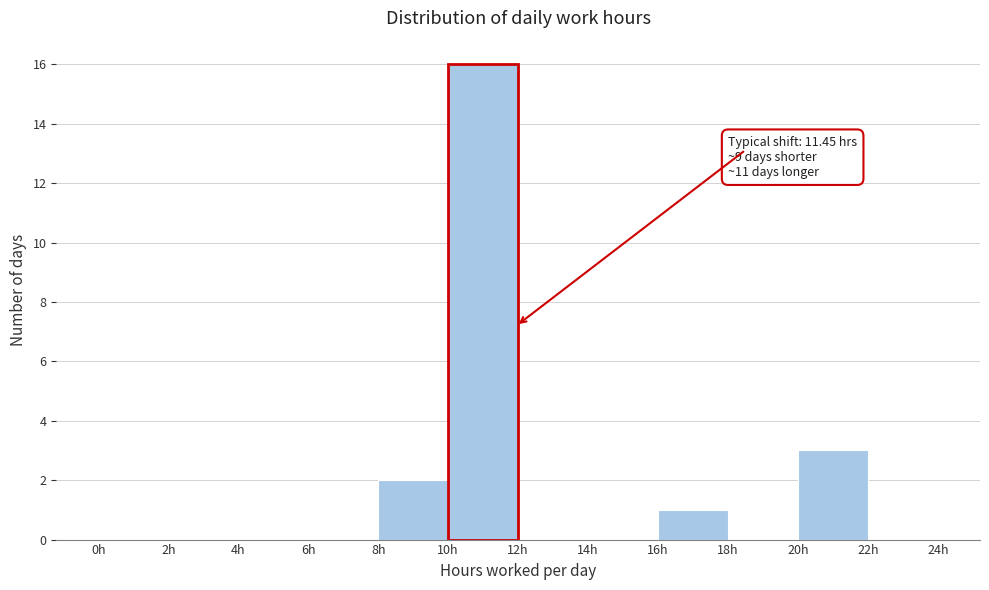

Which range on the x-axis has the tallest bar?

10 to 12